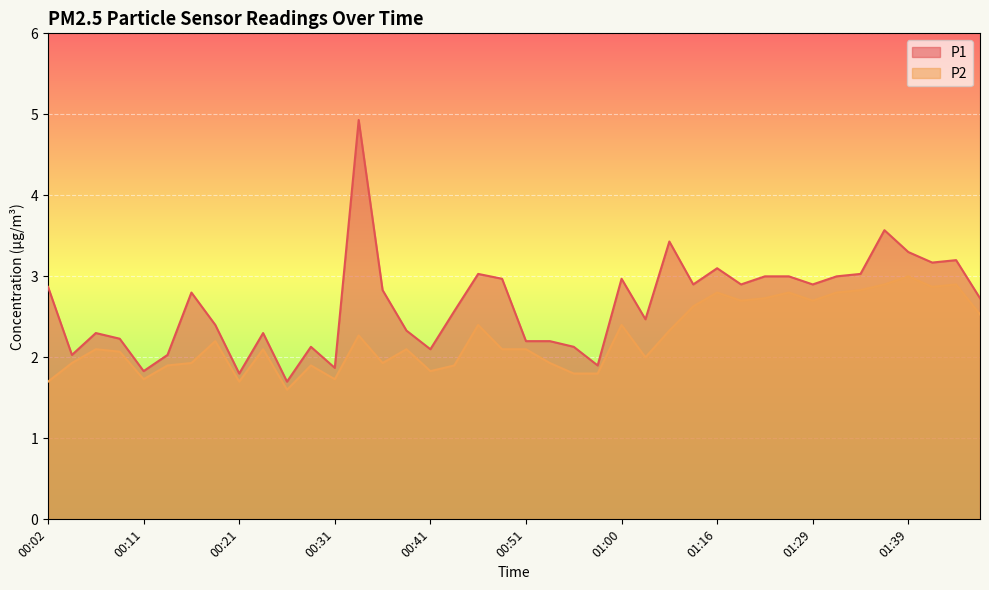

True or false: P2 and P1 cross at least once.

False